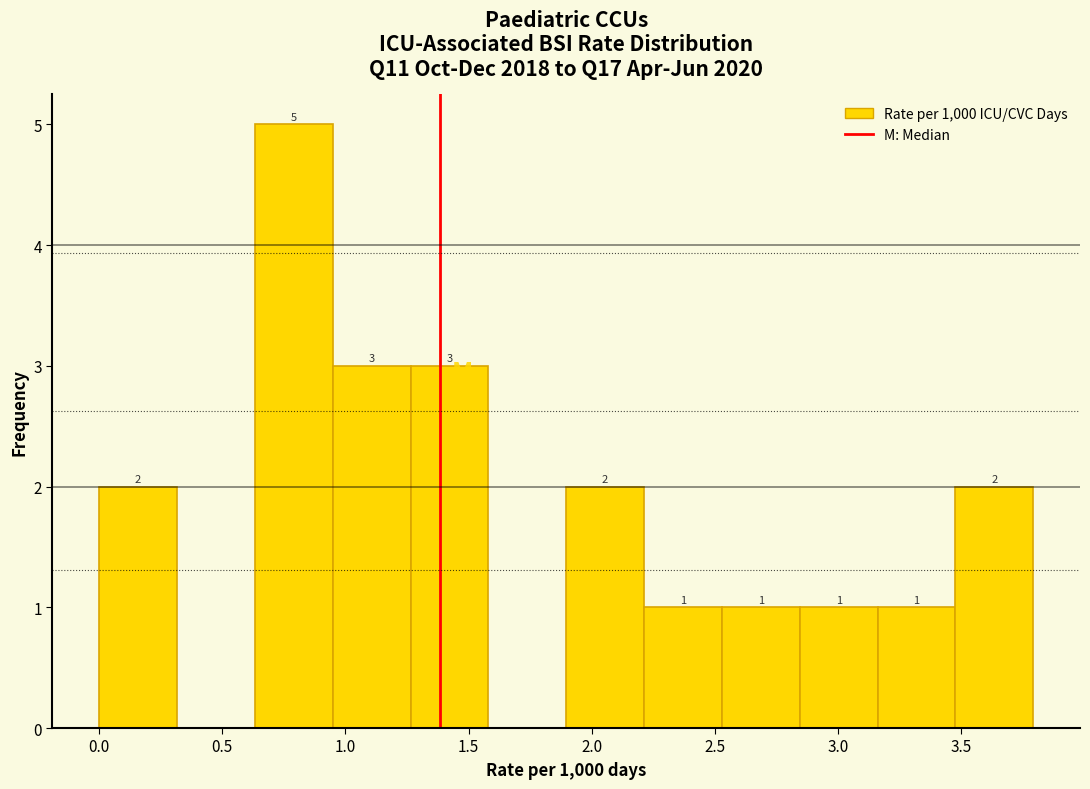

Which range on the x-axis has the tallest bar?

0.65 to 0.95